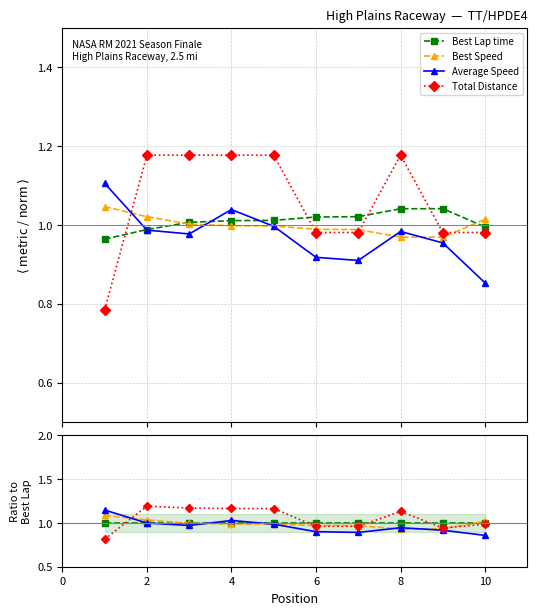

True or false: Best Lap time and Average Speed cross at least once.

True